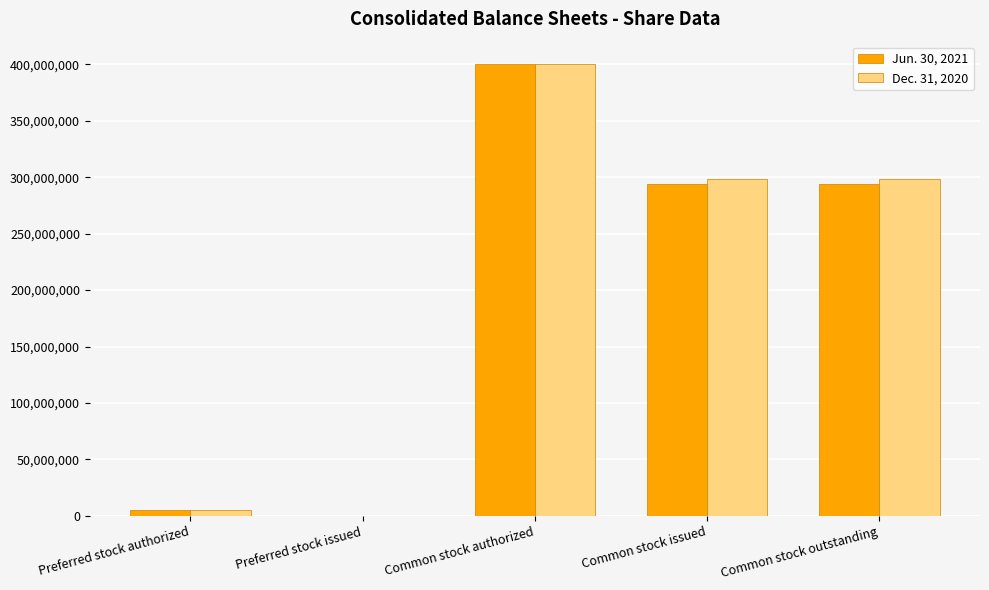

Which category has the highest value in the Dec. 31, 2020 series?

Common stock authorized